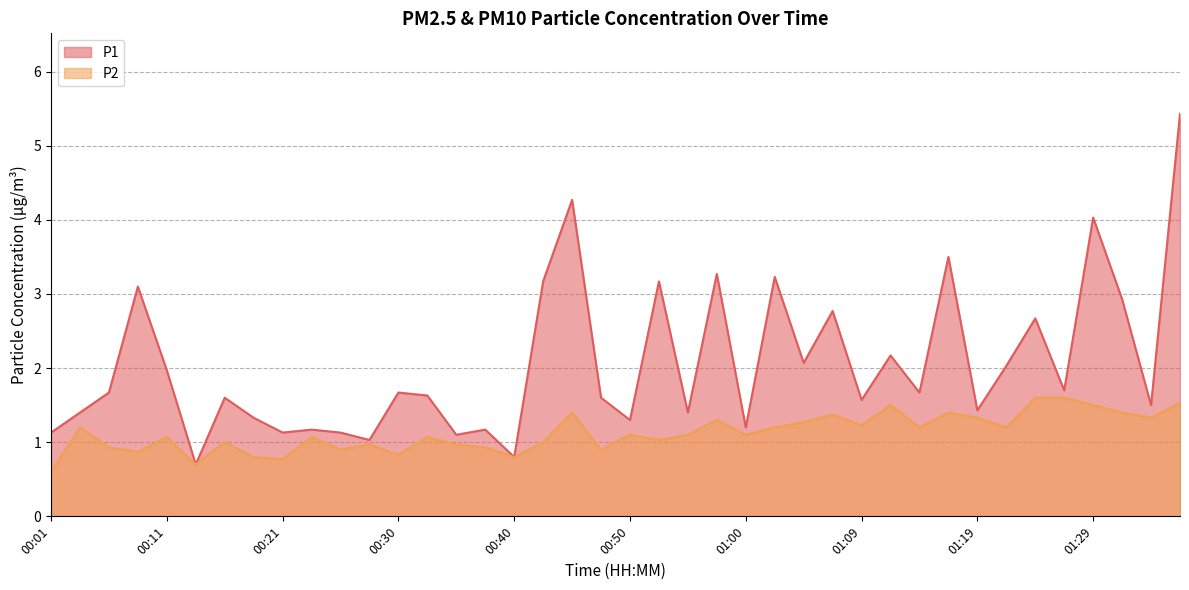

True or false: P2 and P1 intersect in this chart.

False